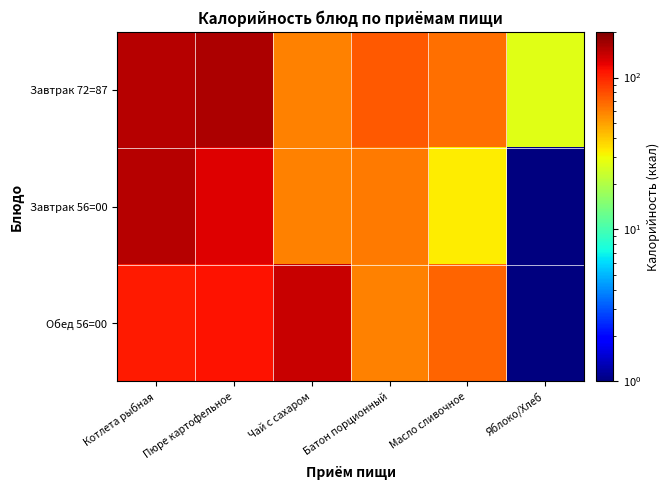

Rank the series at Пюре картофельное from highest to lowest value.

Завтрак 72=87, Завтрак 56=00, Обед 56=00